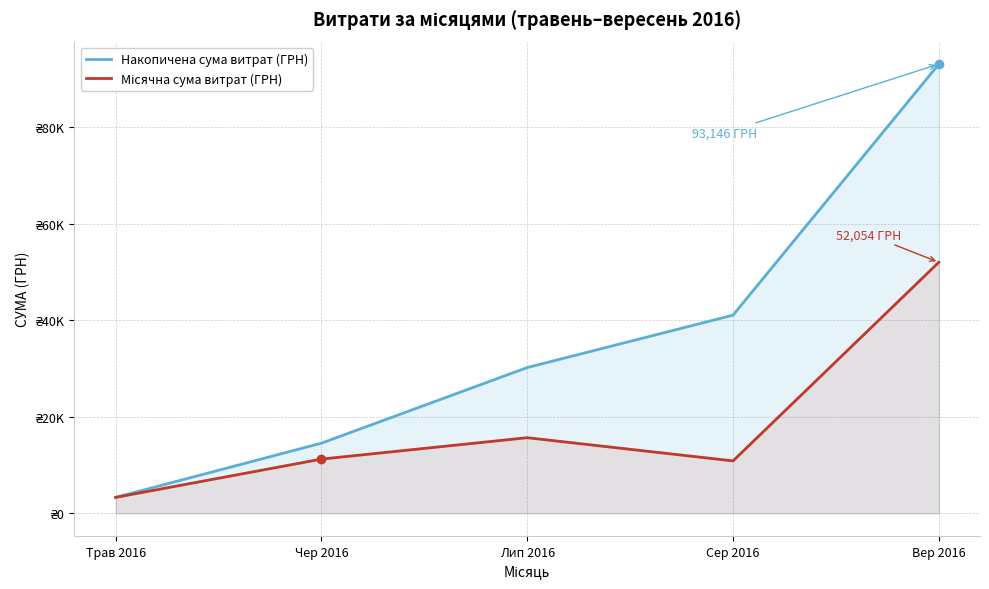

What is the value of the Накопичена сума витрат (ГРН) point at the 3rd from the left?

30225.8